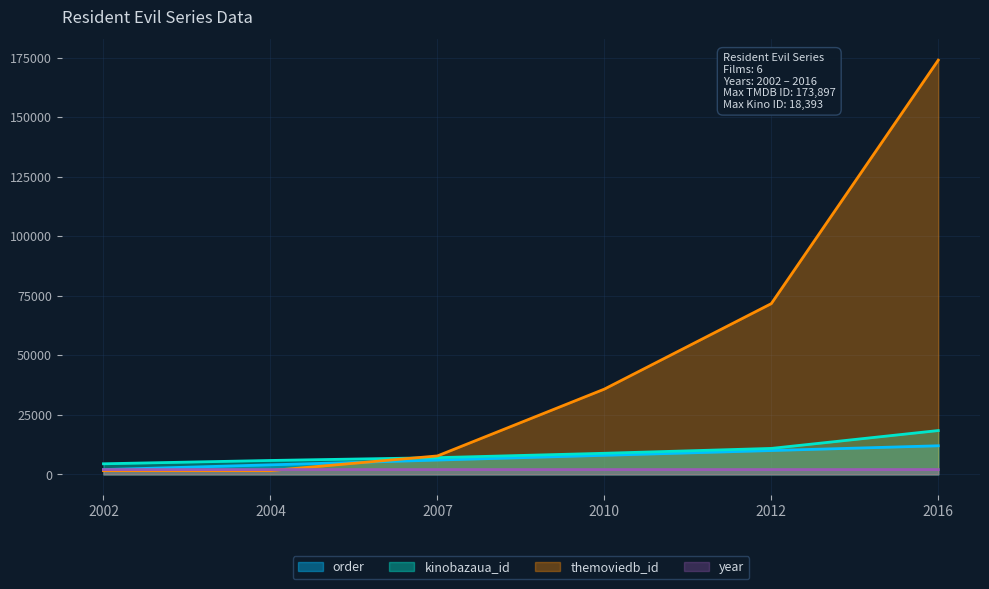

What is the difference between the maximum and second lowest values in the kinobazaua_id series?

12561